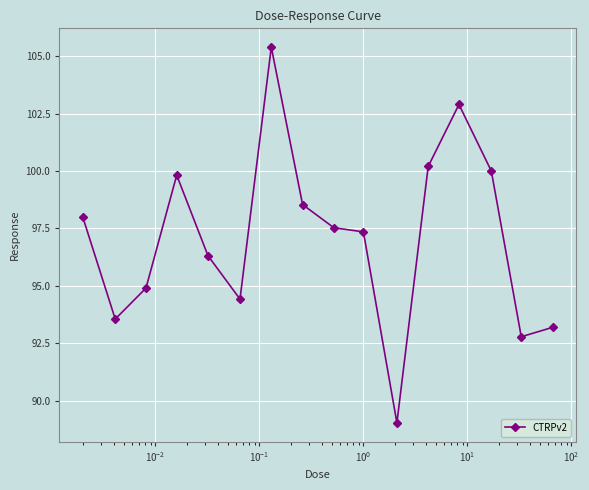

What is the maximum value shown in the chart?

105.4